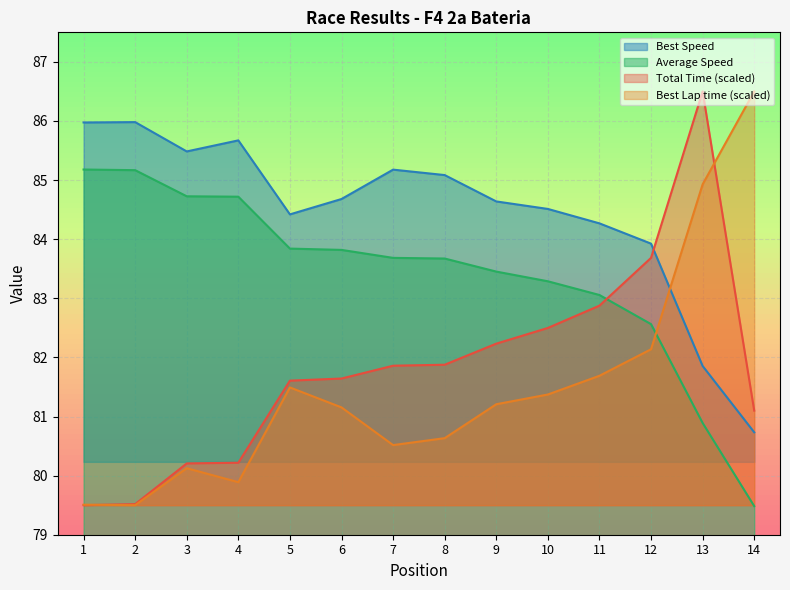

How many series are shown in this chart?

4